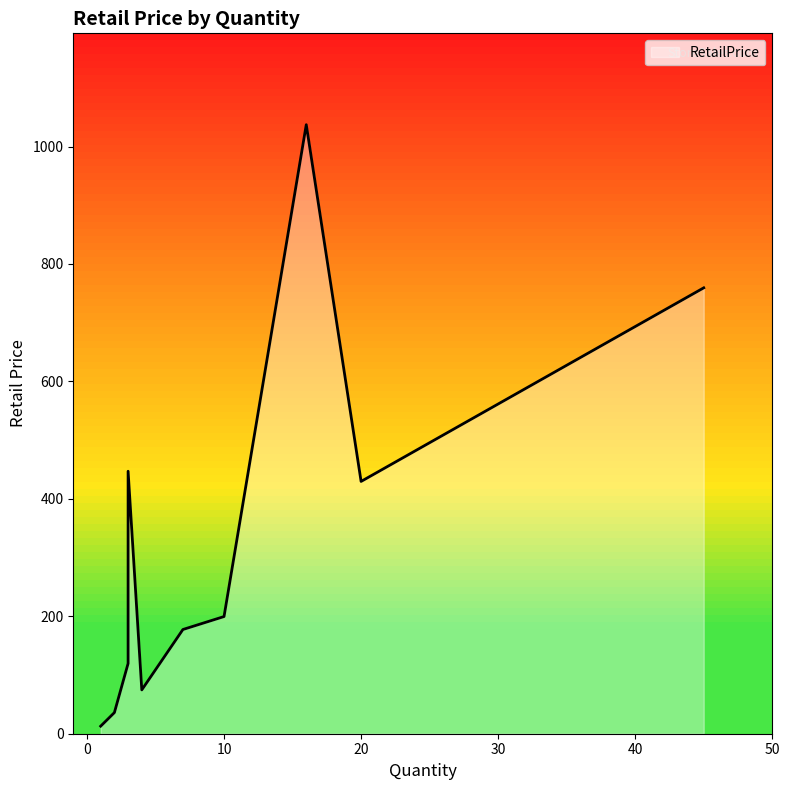

How many lines are shown in the chart?

1